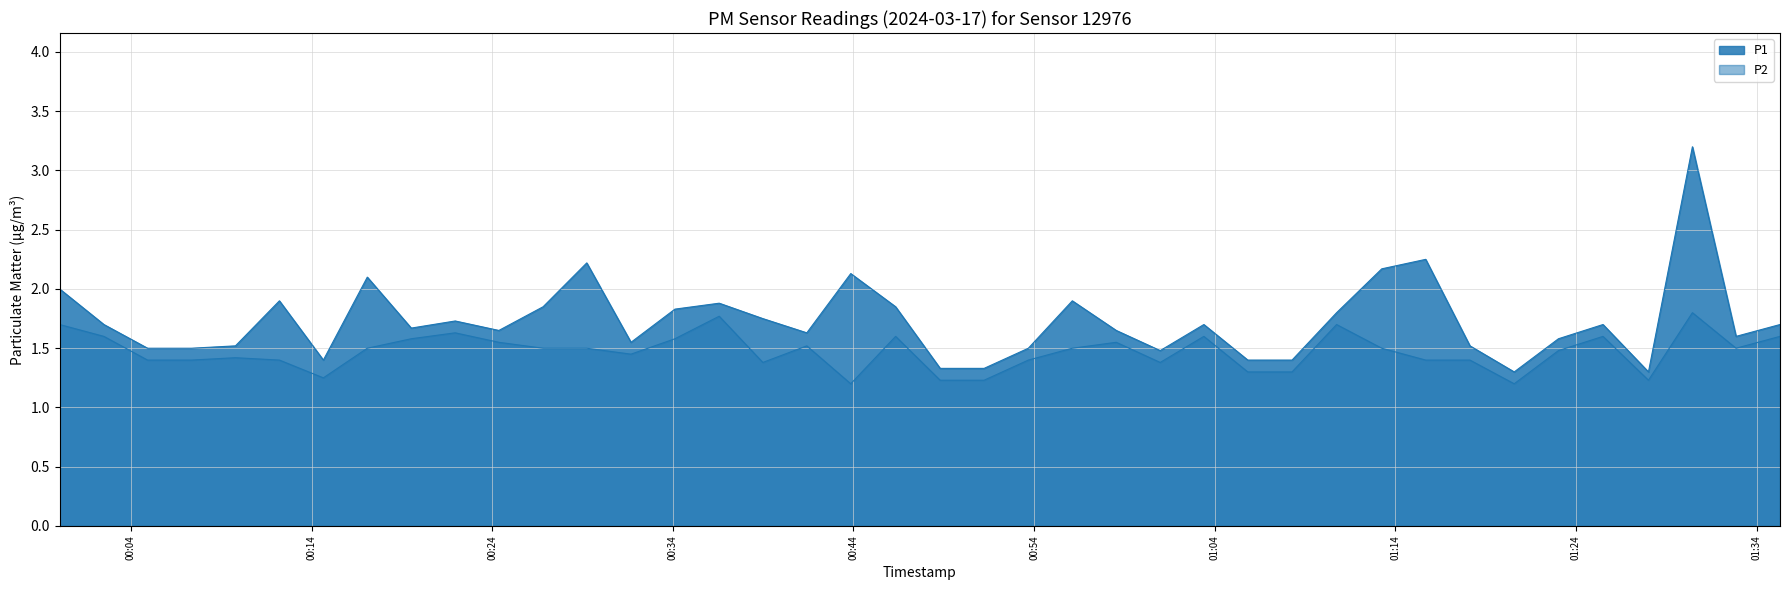

Reading left to right, transcribe all the data shown in this chart.

P1: 2024-03-17T00:00:03=2.0	2024-03-17T00:02:30=1.7	2024-03-17T00:04:55=1.5	2024-03-17T00:07:21=1.5	2024-03-17T00:09:47=1.5	2024-03-17T00:12:13=1.9	2024-03-17T00:14:39=1.4	2024-03-17T00:17:05=2.1	2024-03-17T00:19:31=1.7	2024-03-17T00:21:57=1.7	2024-03-17T00:24:22=1.6	2024-03-17T00:26:49=1.9	2024-03-17T00:29:14=2.2	2024-03-17T00:31:41=1.6	2024-03-17T00:34:07=1.8	2024-03-17T00:36:34=1.9	2024-03-17T00:38:59=1.8	2024-03-17T00:41:25=1.6	2024-03-17T00:43:51=2.1	2024-03-17T00:46:20=1.9	2024-03-17T00:48:48=1.3	2024-03-17T00:51:14=1.3	2024-03-17T00:53:41=1.5	2024-03-17T00:56:07=1.9	2024-03-17T00:58:33=1.6	2024-03-17T01:00:59=1.5	2024-03-17T01:03:24=1.7	2024-03-17T01:05:50=1.4	2024-03-17T01:08:17=1.4	2024-03-17T01:10:45=1.8	2024-03-17T01:13:15=2.2	2024-03-17T01:15:41=2.2	2024-03-17T01:18:08=1.5	2024-03-17T01:20:35=1.3	2024-03-17T01:23:02=1.6	2024-03-17T01:25:30=1.7	2024-03-17T01:28:01=1.3	2024-03-17T01:30:27=3.2	2024-03-17T01:32:52=1.6	2024-03-17T01:35:18=1.7
P2: 2024-03-17T00:00:03=1.7	2024-03-17T00:02:30=1.6	2024-03-17T00:04:55=1.4	2024-03-17T00:07:21=1.4	2024-03-17T00:09:47=1.4	2024-03-17T00:12:13=1.4	2024-03-17T00:14:39=1.2	2024-03-17T00:17:05=1.5	2024-03-17T00:19:31=1.6	2024-03-17T00:21:57=1.6	2024-03-17T00:24:22=1.6	2024-03-17T00:26:49=1.5	2024-03-17T00:29:14=1.5	2024-03-17T00:31:41=1.4	2024-03-17T00:34:07=1.6	2024-03-17T00:36:34=1.8	2024-03-17T00:38:59=1.4	2024-03-17T00:41:25=1.5	2024-03-17T00:43:51=1.2	2024-03-17T00:46:20=1.6	2024-03-17T00:48:48=1.2	2024-03-17T00:51:14=1.2	2024-03-17T00:53:41=1.4	2024-03-17T00:56:07=1.5	2024-03-17T00:58:33=1.6	2024-03-17T01:00:59=1.4	2024-03-17T01:03:24=1.6	2024-03-17T01:05:50=1.3	2024-03-17T01:08:17=1.3	2024-03-17T01:10:45=1.7	2024-03-17T01:13:15=1.5	2024-03-17T01:15:41=1.4	2024-03-17T01:18:08=1.4	2024-03-17T01:20:35=1.2	2024-03-17T01:23:02=1.5	2024-03-17T01:25:30=1.6	2024-03-17T01:28:01=1.2	2024-03-17T01:30:27=1.8	2024-03-17T01:32:52=1.5	2024-03-17T01:35:18=1.6